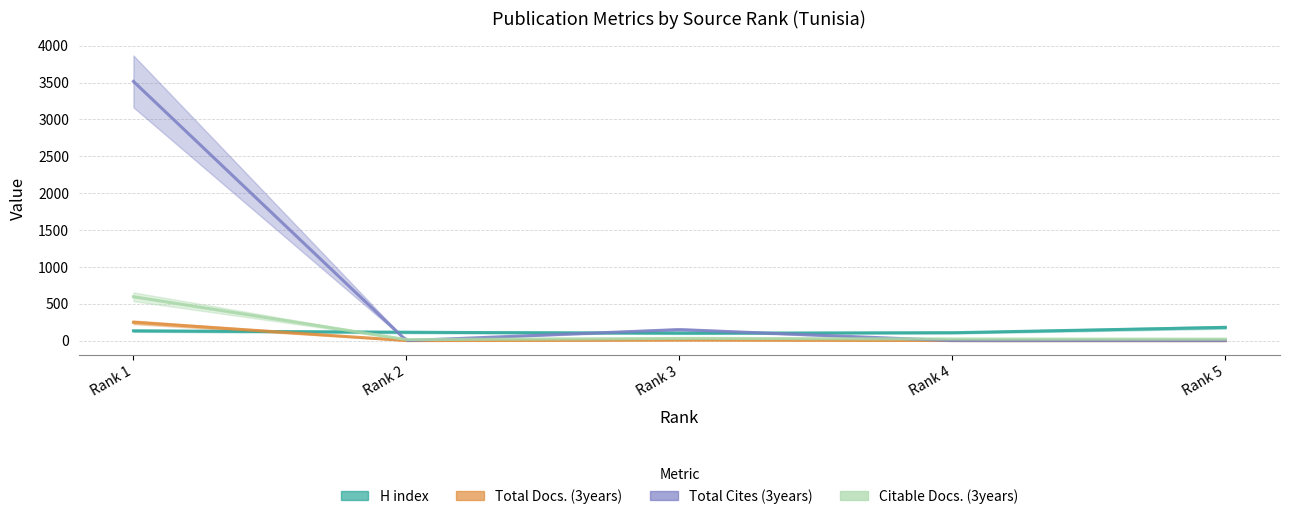

At which category is the sum across all series the highest?

Rank 1